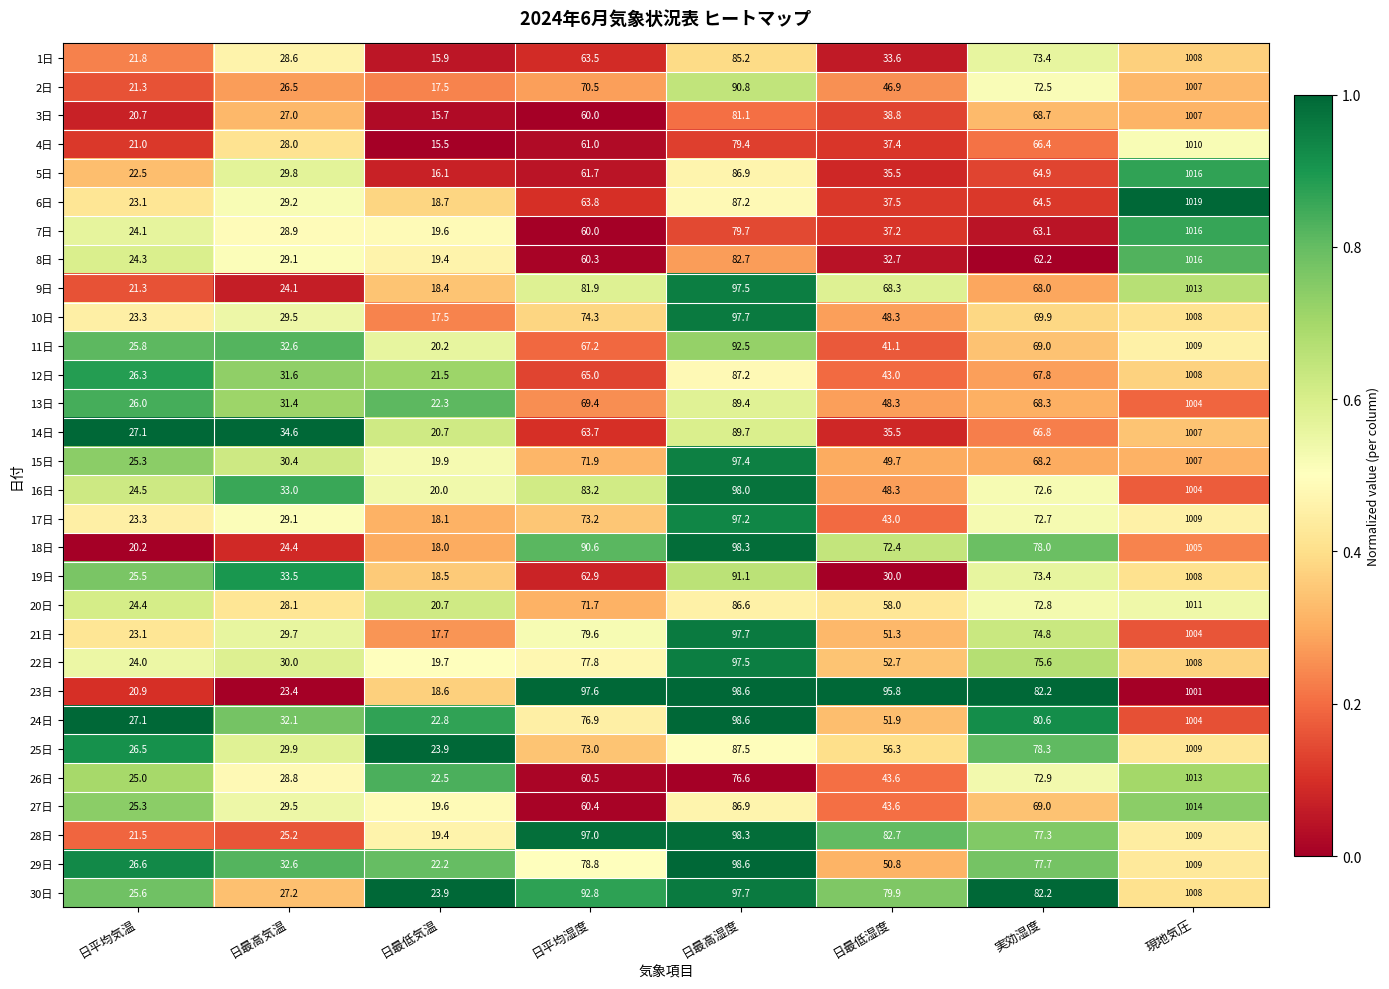

Which series changed the most between 日平均気温 and 日最低湿度?

23日